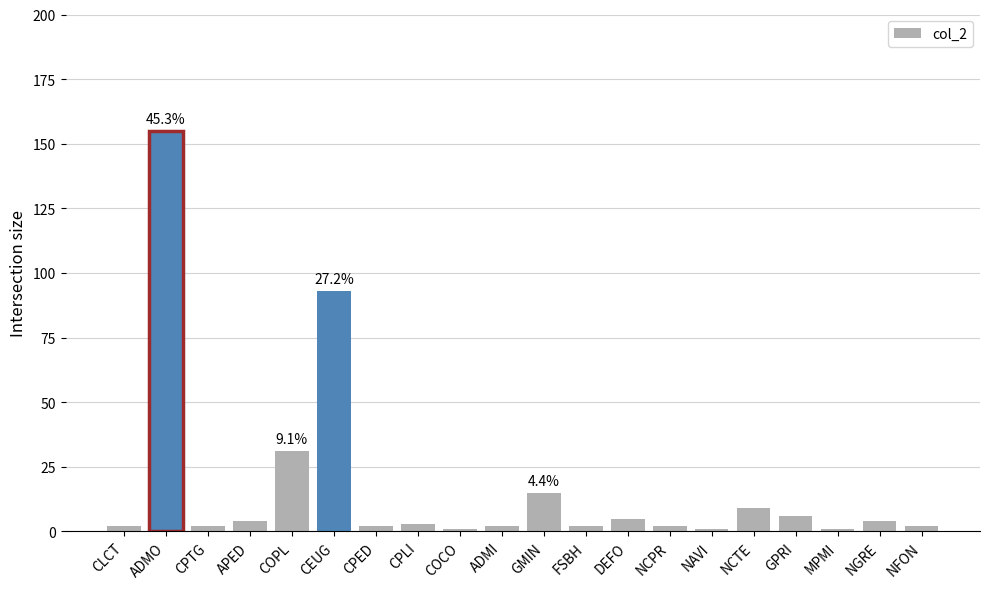

Where is the data nearest to the value 78?

CEUG